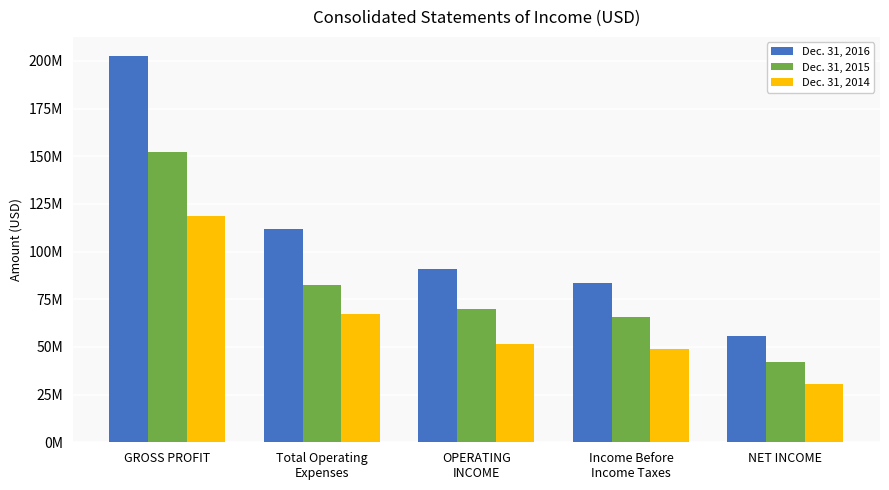

At which category is the sum across all series the highest?

GROSS PROFIT